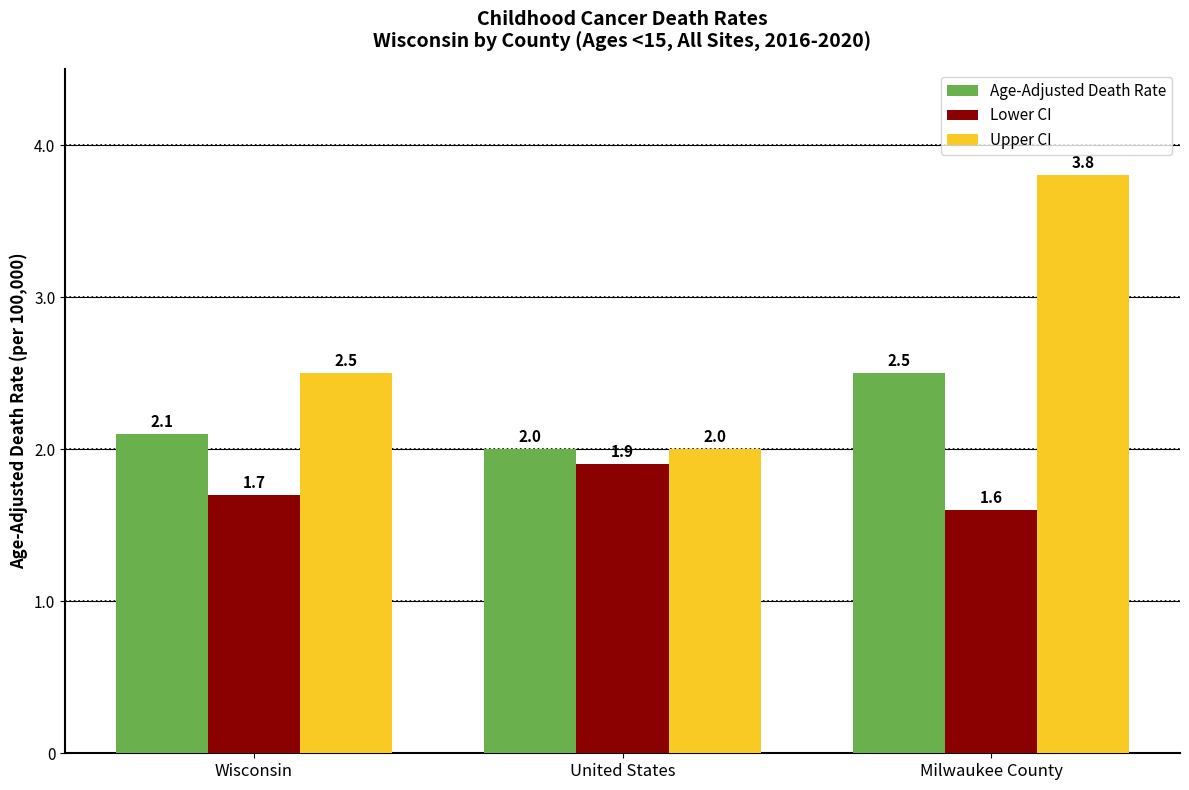

The value of Upper CI at Milwaukee County is 3.8. True or false?

True